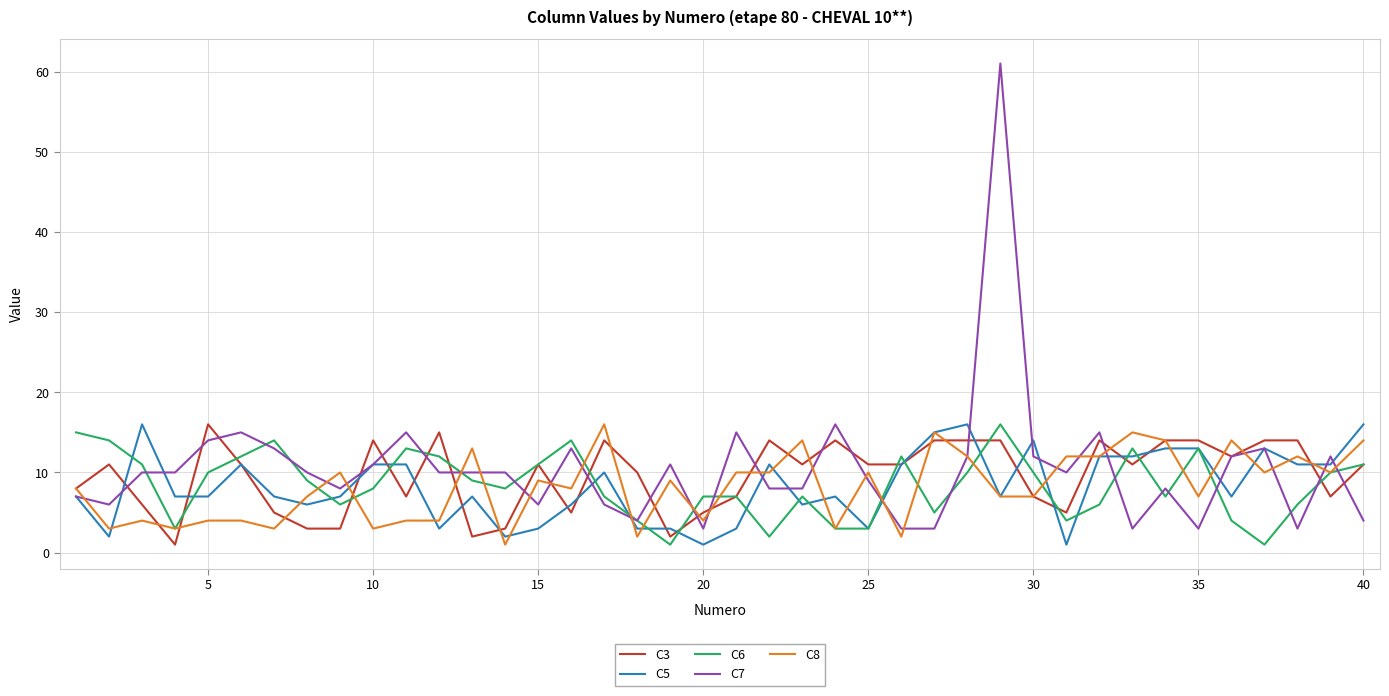

Which series has the widest spread of values?

C7